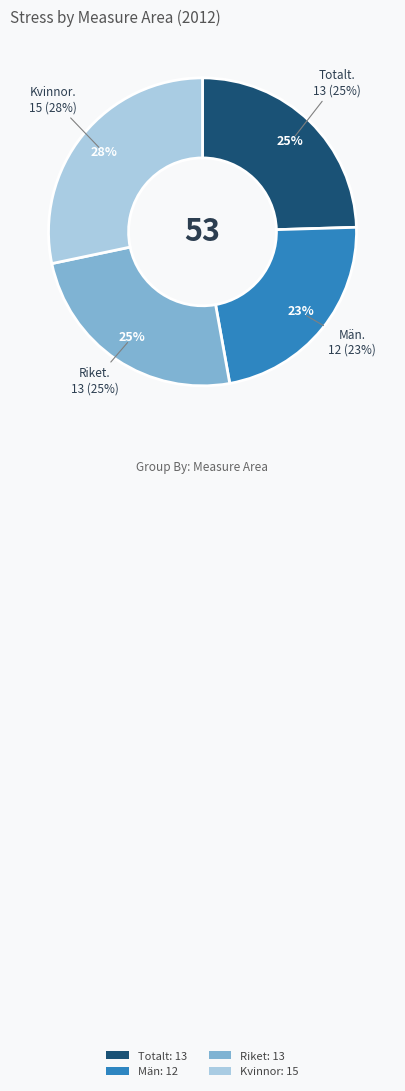

How many segments does this pie chart have?

4